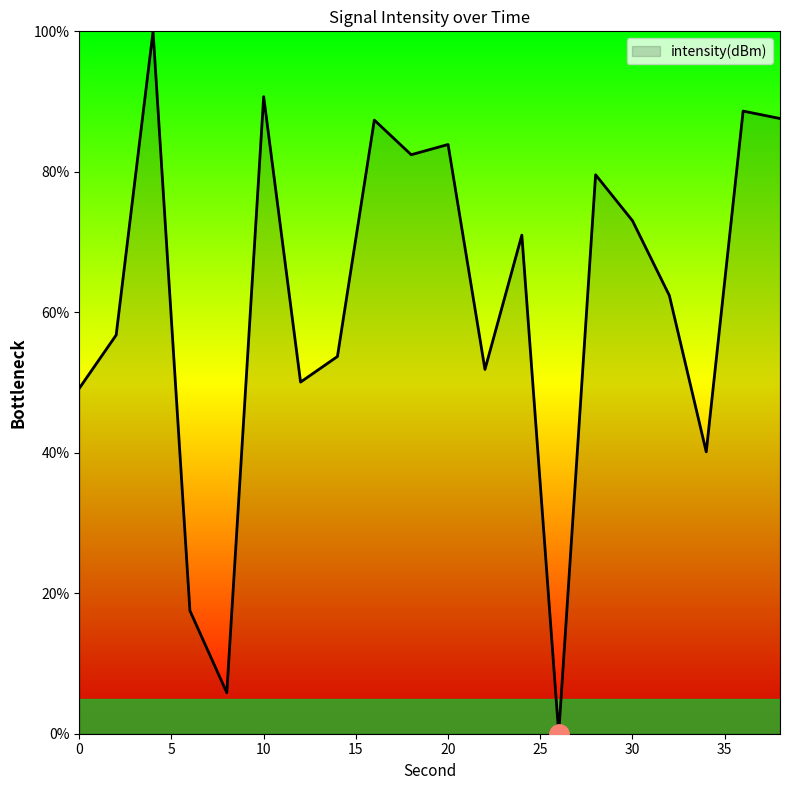

How many series are shown in this chart?

1